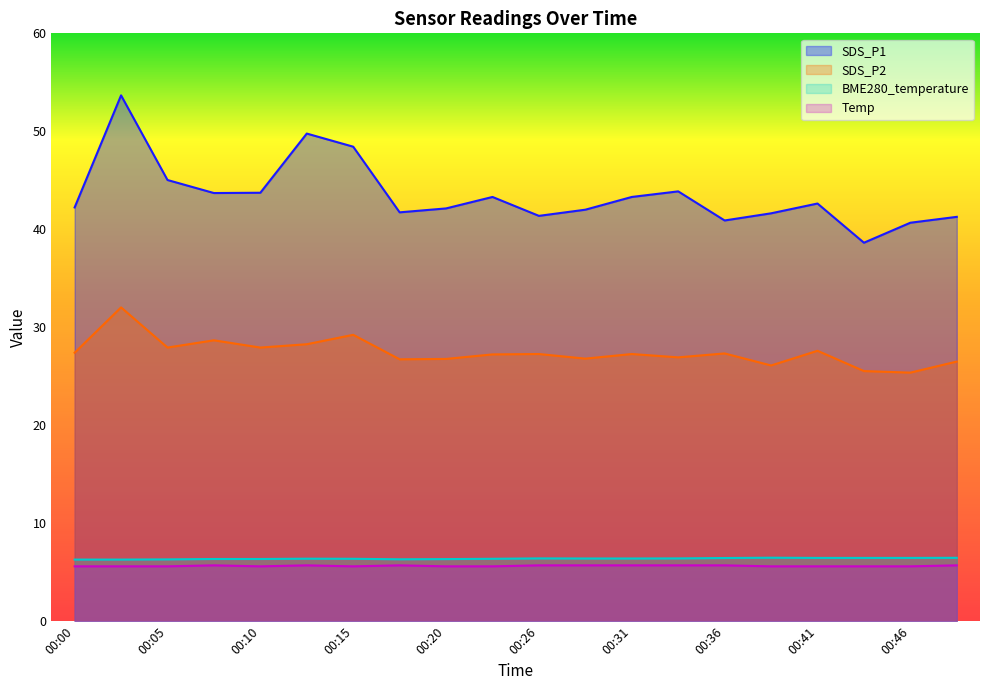

What is the sum of the SDS_P2 values at 00:18 and 00:08?

55.4